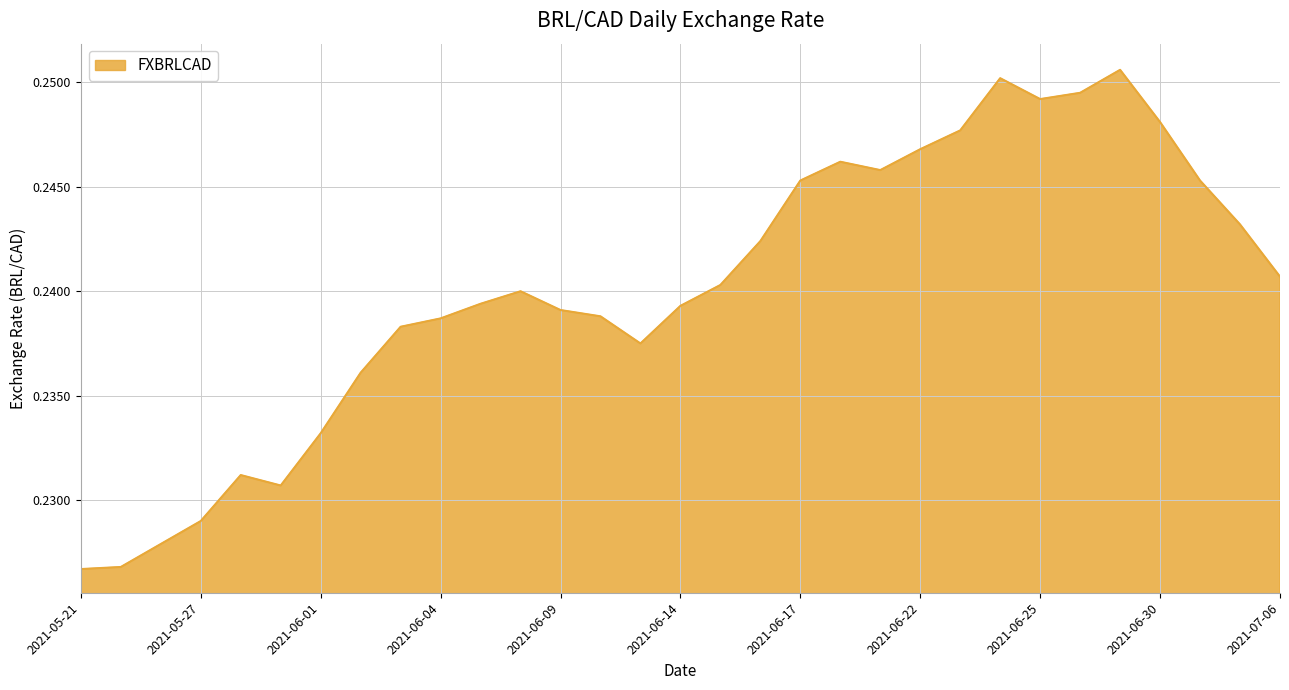

Reading right to left, transcribe all the data shown in this chart.

2021-07-06=0.2	2021-07-05=0.2	2021-07-02=0.2	2021-06-30=0.2	2021-06-29=0.3	2021-06-28=0.2	2021-06-25=0.2	2021-06-24=0.3	2021-06-23=0.2	2021-06-22=0.2	2021-06-21=0.2	2021-06-18=0.2	2021-06-17=0.2	2021-06-16=0.2	2021-06-15=0.2	2021-06-14=0.2	2021-06-11=0.2	2021-06-10=0.2	2021-06-09=0.2	2021-06-08=0.2	2021-06-07=0.2	2021-06-04=0.2	2021-06-03=0.2	2021-06-02=0.2	2021-06-01=0.2	2021-05-31=0.2	2021-05-28=0.2	2021-05-27=0.2	2021-05-26=0.2	2021-05-25=0.2	2021-05-21=0.2